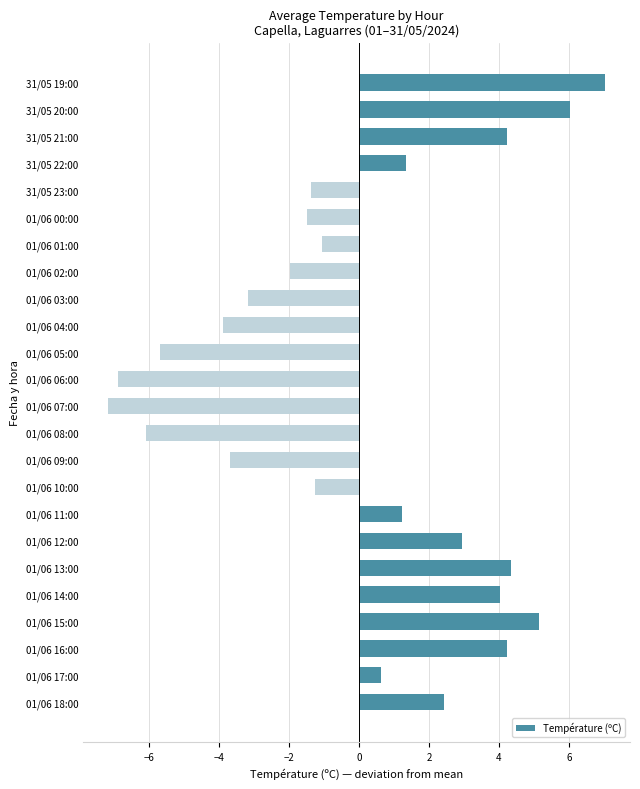

Reading bottom to top, list all the values displayed in this chart.

01/06 18:00=2.4	01/06 17:00=0.6	01/06 16:00=4.2	01/06 15:00=5.1	01/06 14:00=4.0	01/06 13:00=4.3	01/06 12:00=2.9	01/06 11:00=1.2	01/06 10:00=-1.3	01/06 09:00=-3.7	01/06 08:00=-6.1	01/06 07:00=-7.2	01/06 06:00=-6.9	01/06 05:00=-5.7	01/06 04:00=-3.9	01/06 03:00=-3.2	01/06 02:00=-2.0	01/06 01:00=-1.1	01/06 00:00=-1.5	31/05 23:00=-1.4	31/05 22:00=1.3	31/05 21:00=4.2	31/05 20:00=6.0	31/05 19:00=7.0